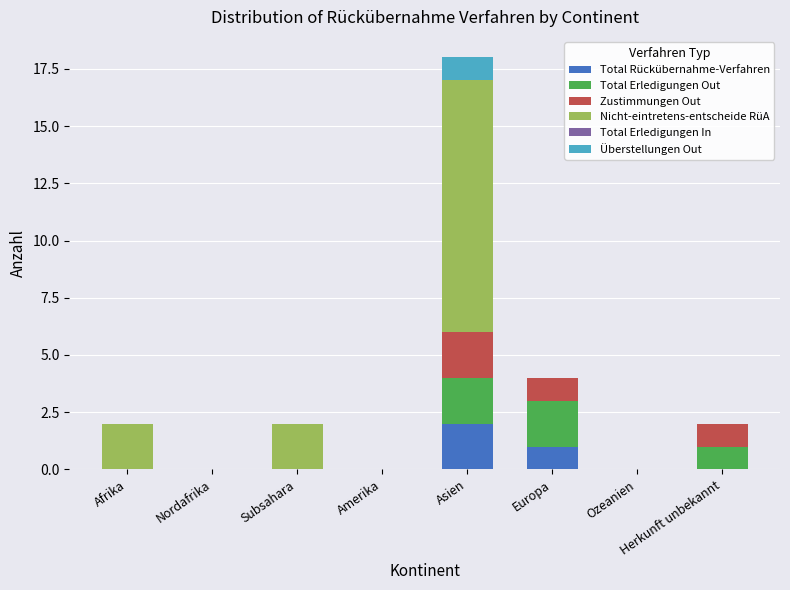

At which category is the sum across all series the highest?

Asien